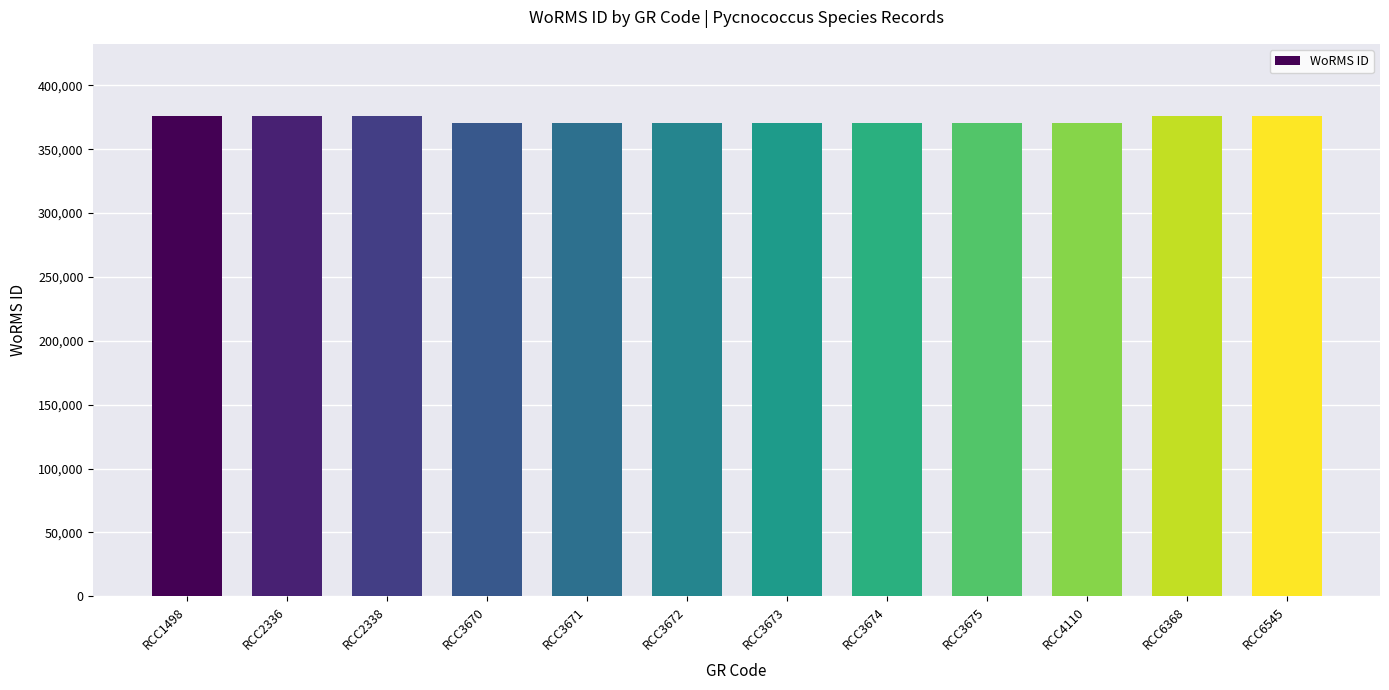

What is the sum of all values?

4471317